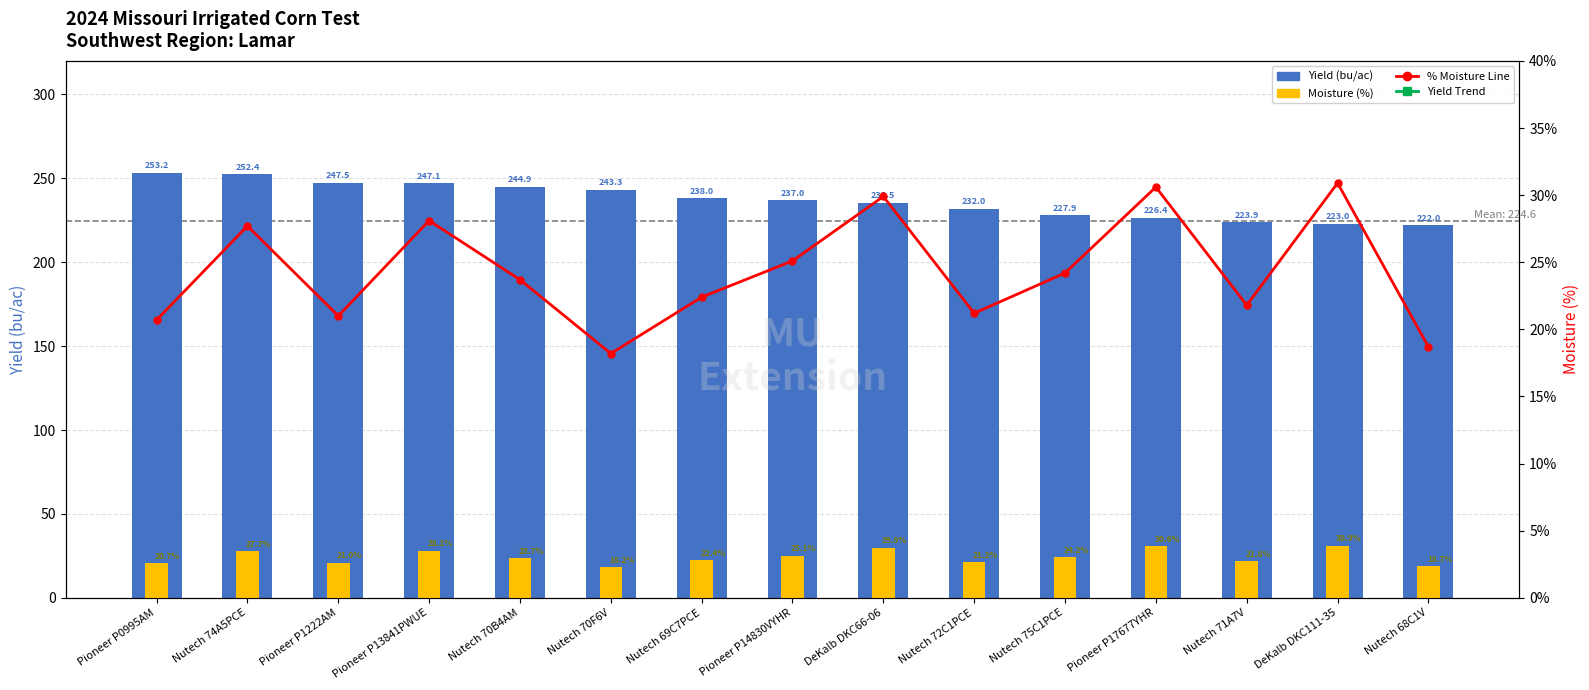

Is the value of Moisture (%) at Nutech 74A5PCE greater than the value of % Moisture Line at Nutech 75C1PCE?

Yes